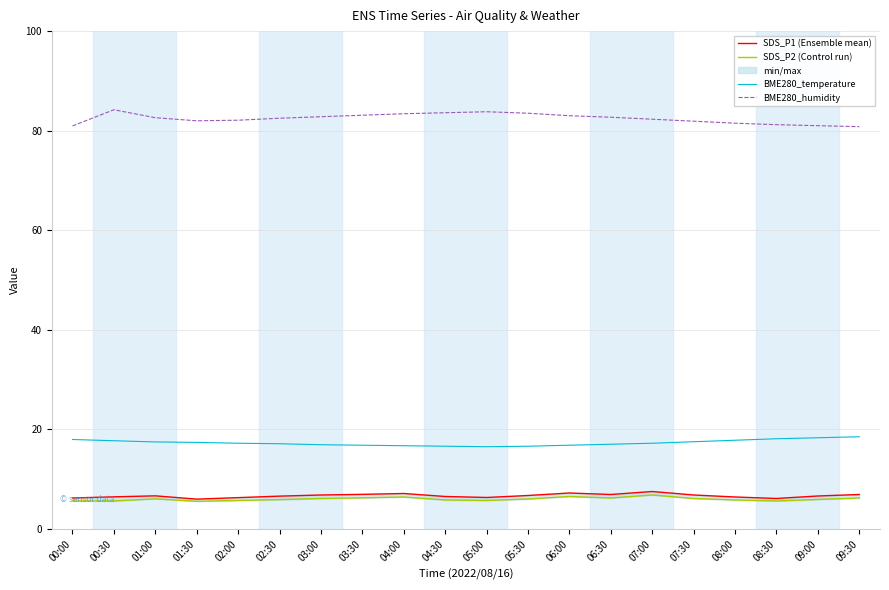

Is the value of BME280_temperature at 03:30 greater than the value of BME280_humidity at 08:30?

No